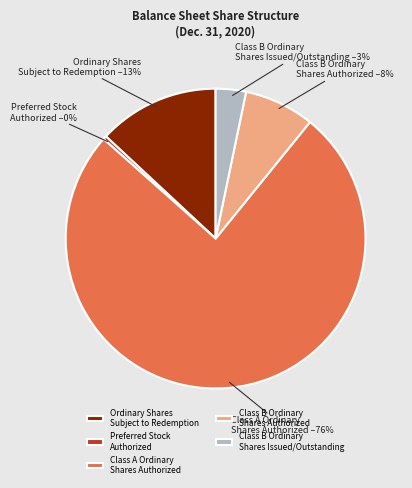

To the nearest percent, what portion does Class A Ordinary Shares Authorized represent?

76%